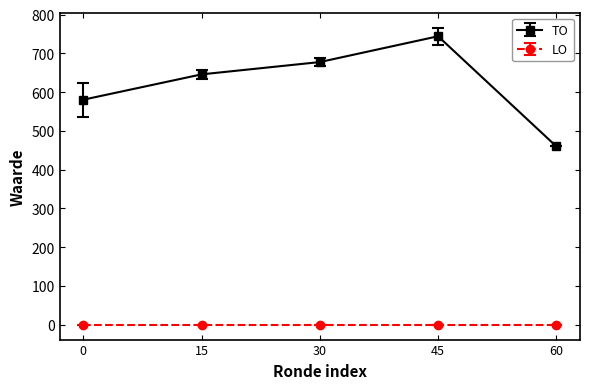

What is the difference between the maximum and minimum values in the TO series?

284.1